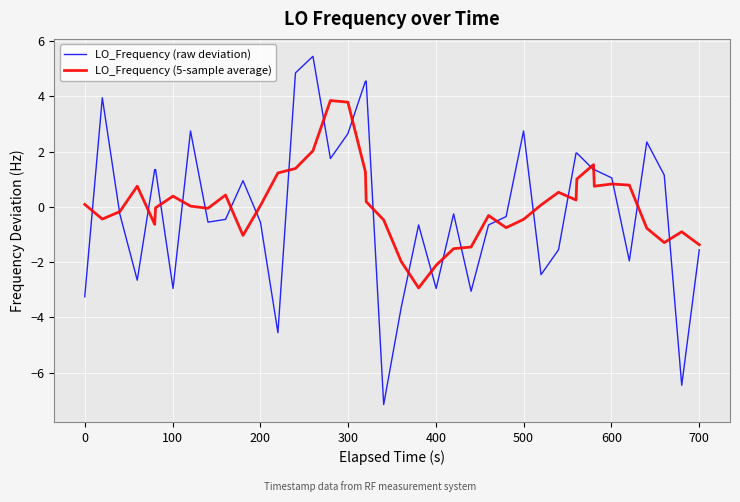

List the series in order of their peak value, highest first.

LO_Frequency (raw deviation), LO_Frequency (5-sample average)